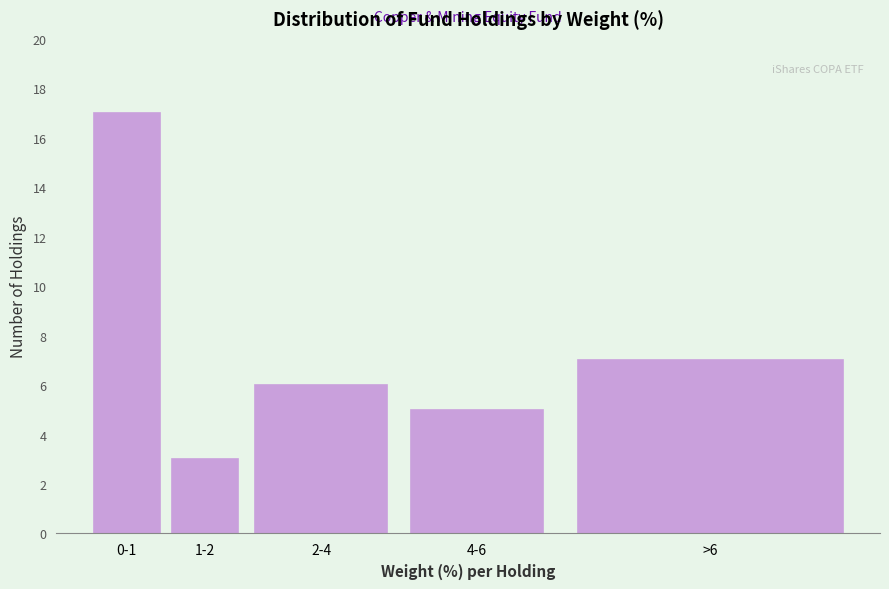

Reading left to right, extract all data points from this chart.

0-1=17	1-2=3	2-4=6	4-6=5	>6=7